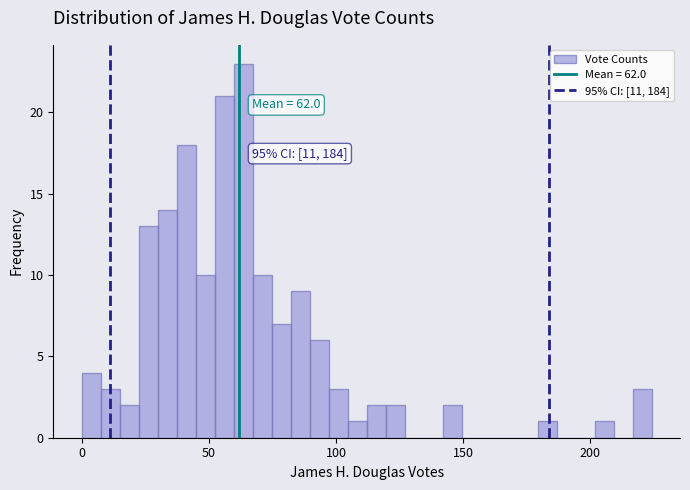

Around what value on the x-axis is the tallest bar? Give the approximate position of its centre, as read against the axis.

65